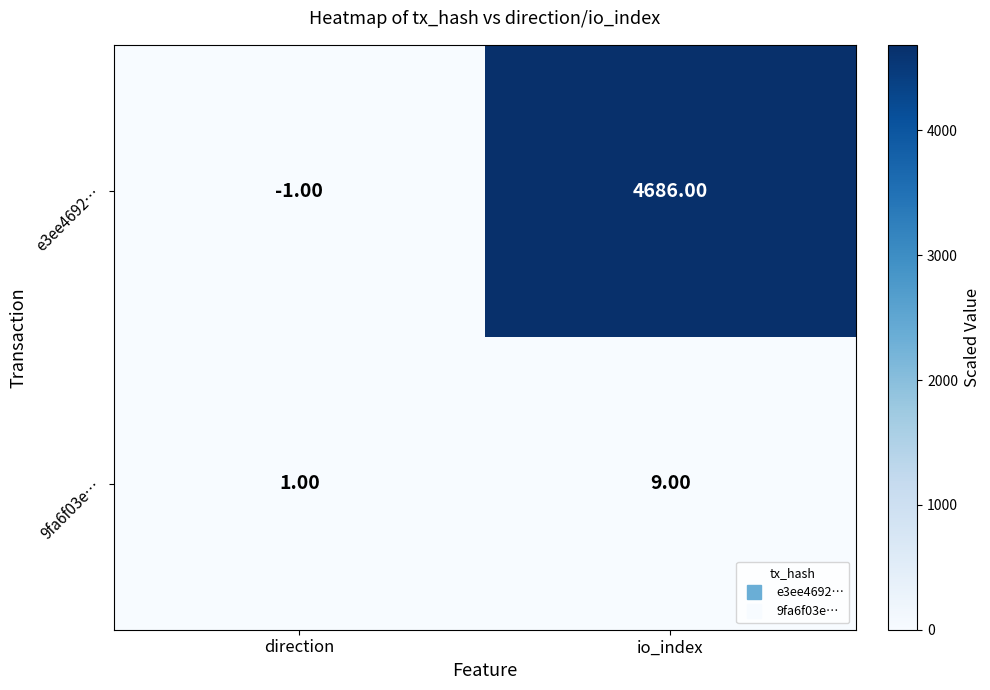

Rank the series by their average value, from highest to lowest.

e3ee4692…, 9fa6f03e…